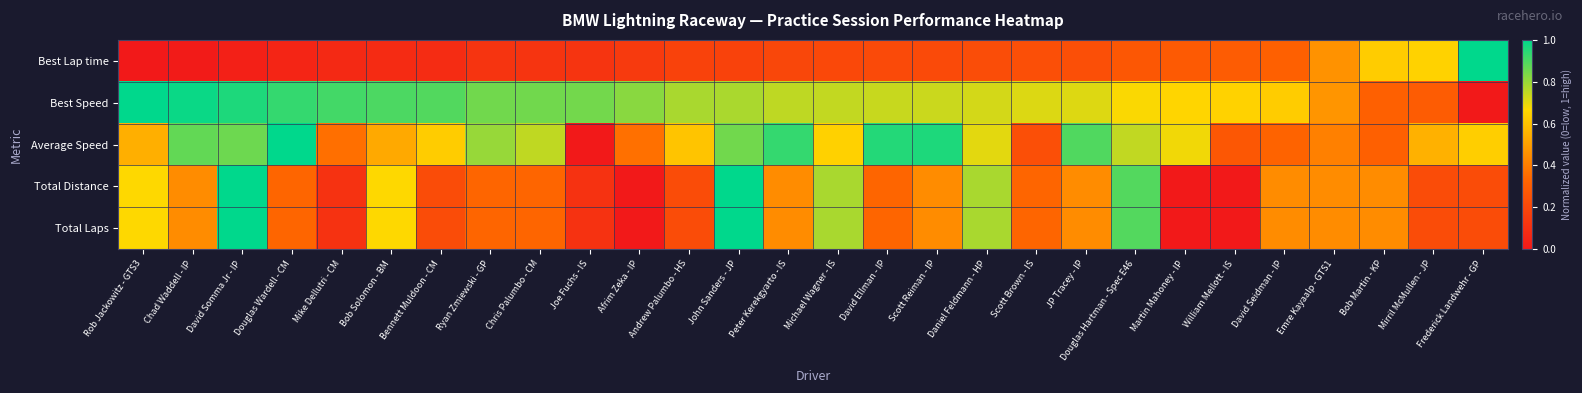

Which series changed the most between David Ellman - IP and Bob Martin - KP?

Average Speed